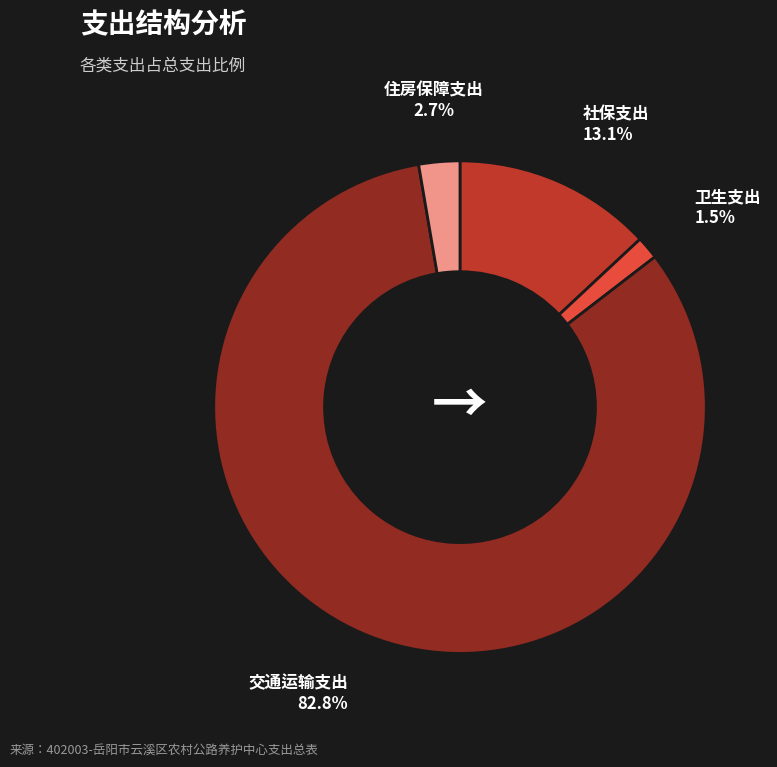

Is there a majority slice in this chart?

Yes